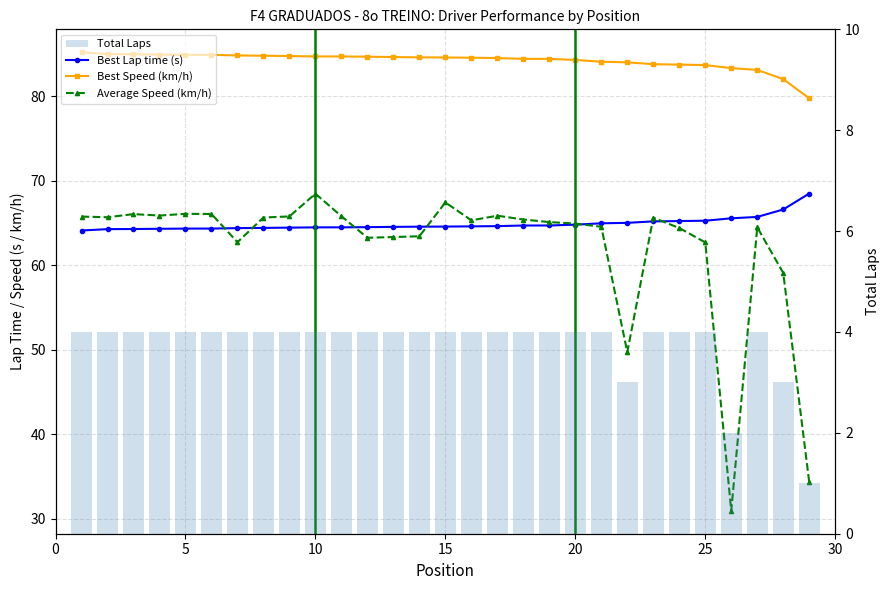

What are all the series names shown in the legend?

Best Lap time (s), Best Speed (km/h), Average Speed (km/h), Total Laps